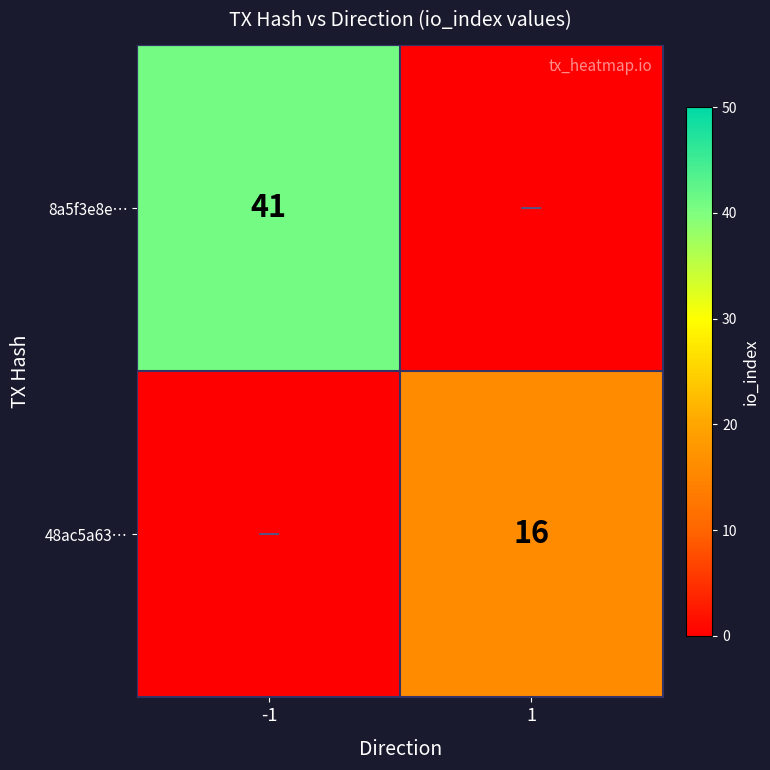

True or false: 8a5f3e8e… has a value of 19 at -1.

False